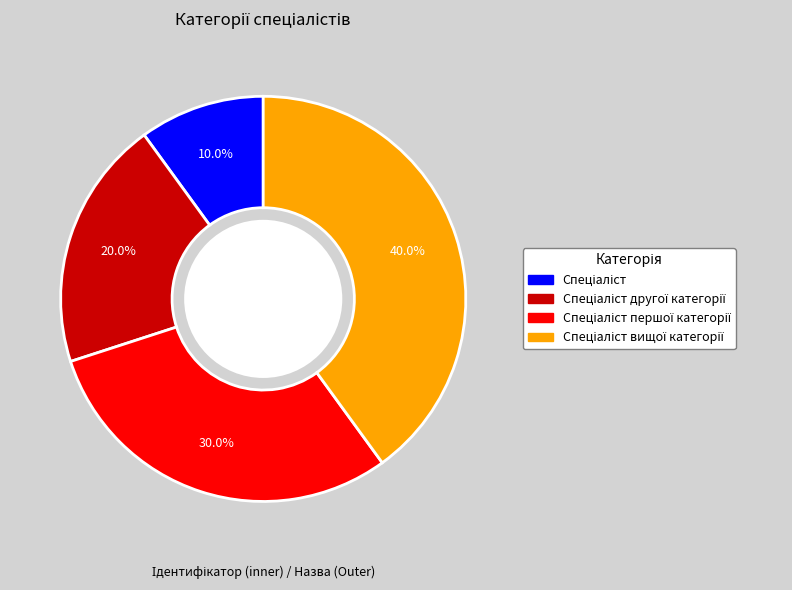

Is there a majority slice in this chart?

No